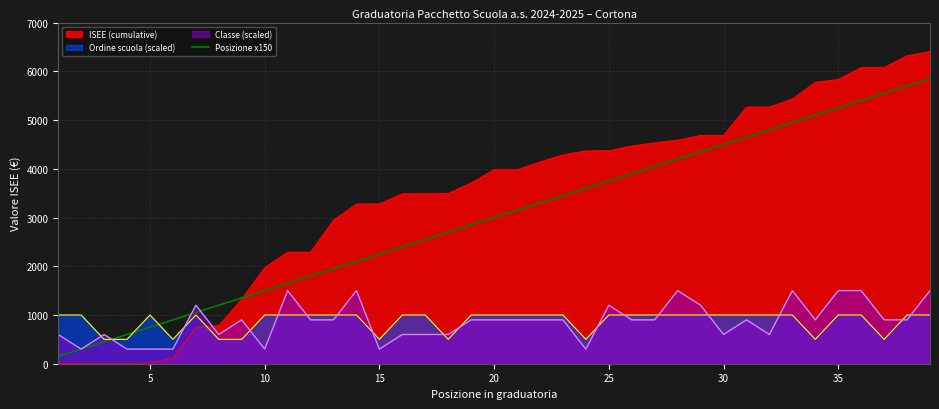

Does the chart display data point markers on the line(s)?

No